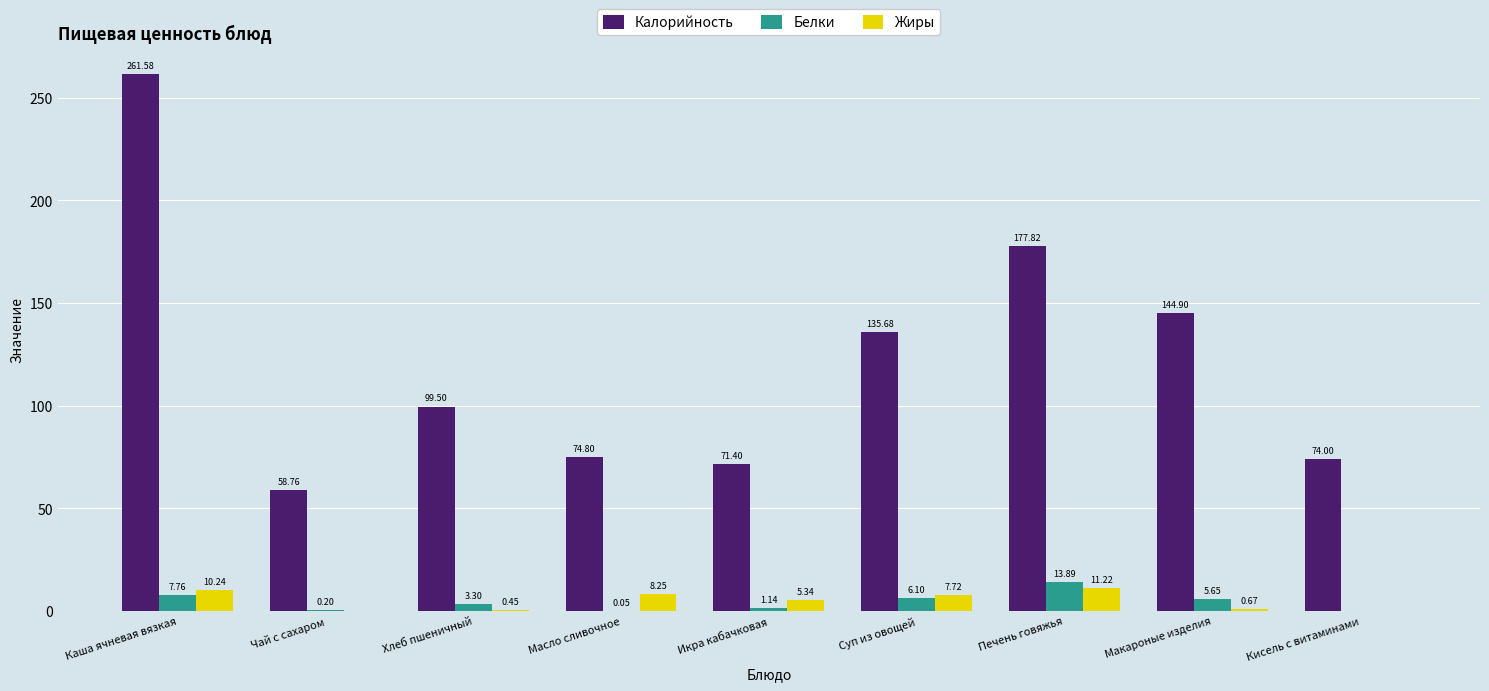

What is the sum of all Калорийность values?

1098.4